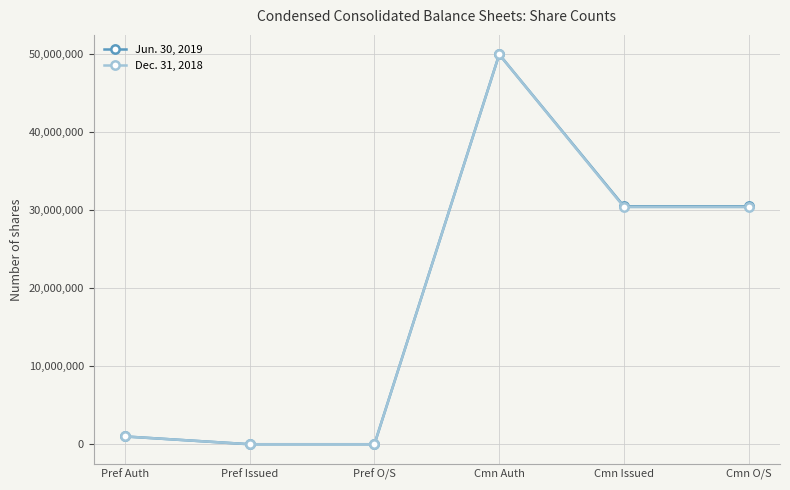

True or false: Dec. 31, 2018 has more than 2 interior local peaks.

False